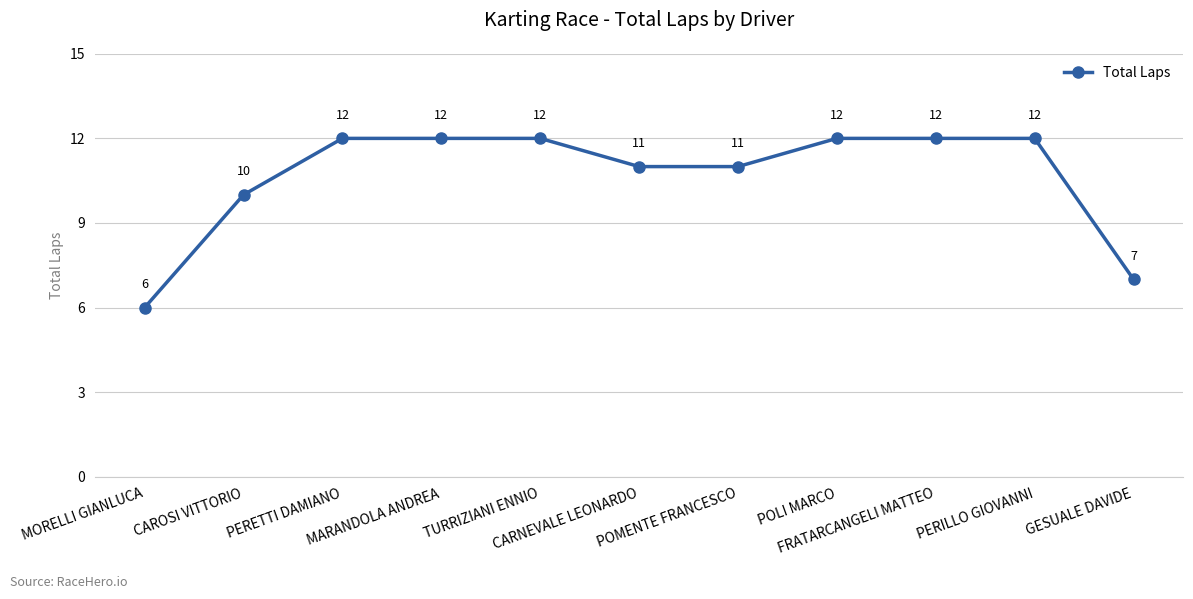

What is the difference between the values at PERILLO GIOVANNI and MORELLI GIANLUCA?

6